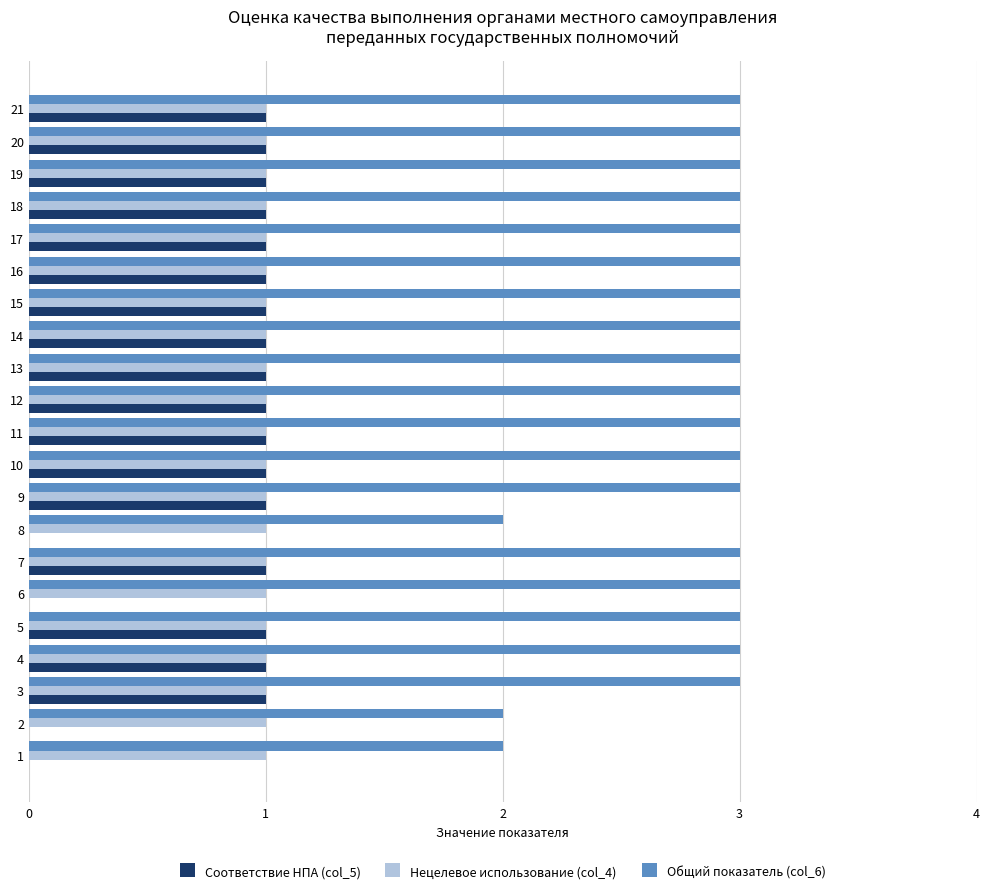

What is the total value across all series at 10?

5